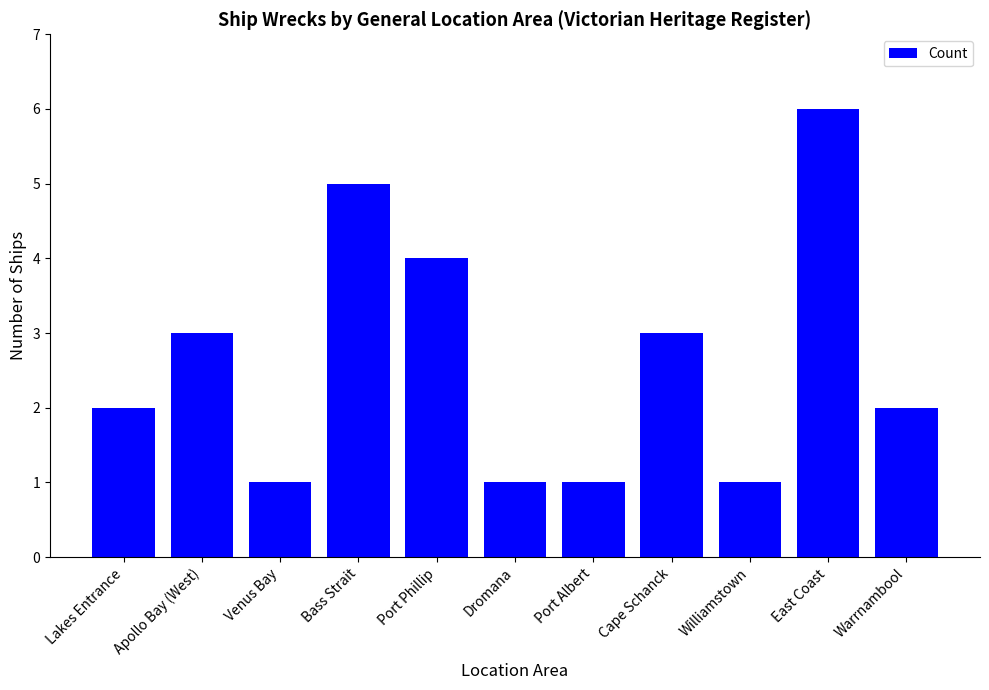

What is the change in value from Lakes Entrance to Dromana?

-1